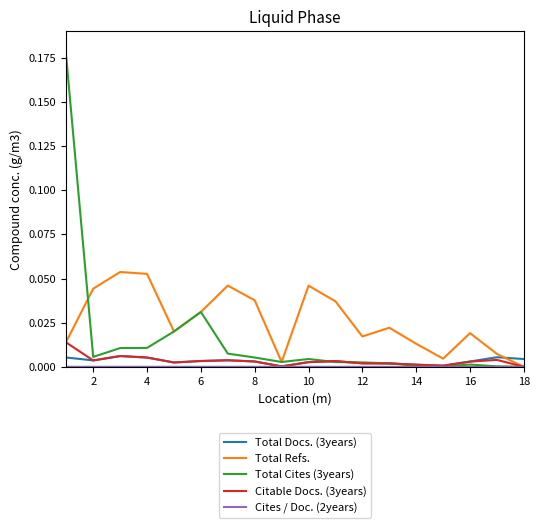

Which series has the largest range (max minus min)?

Total Cites (3years)